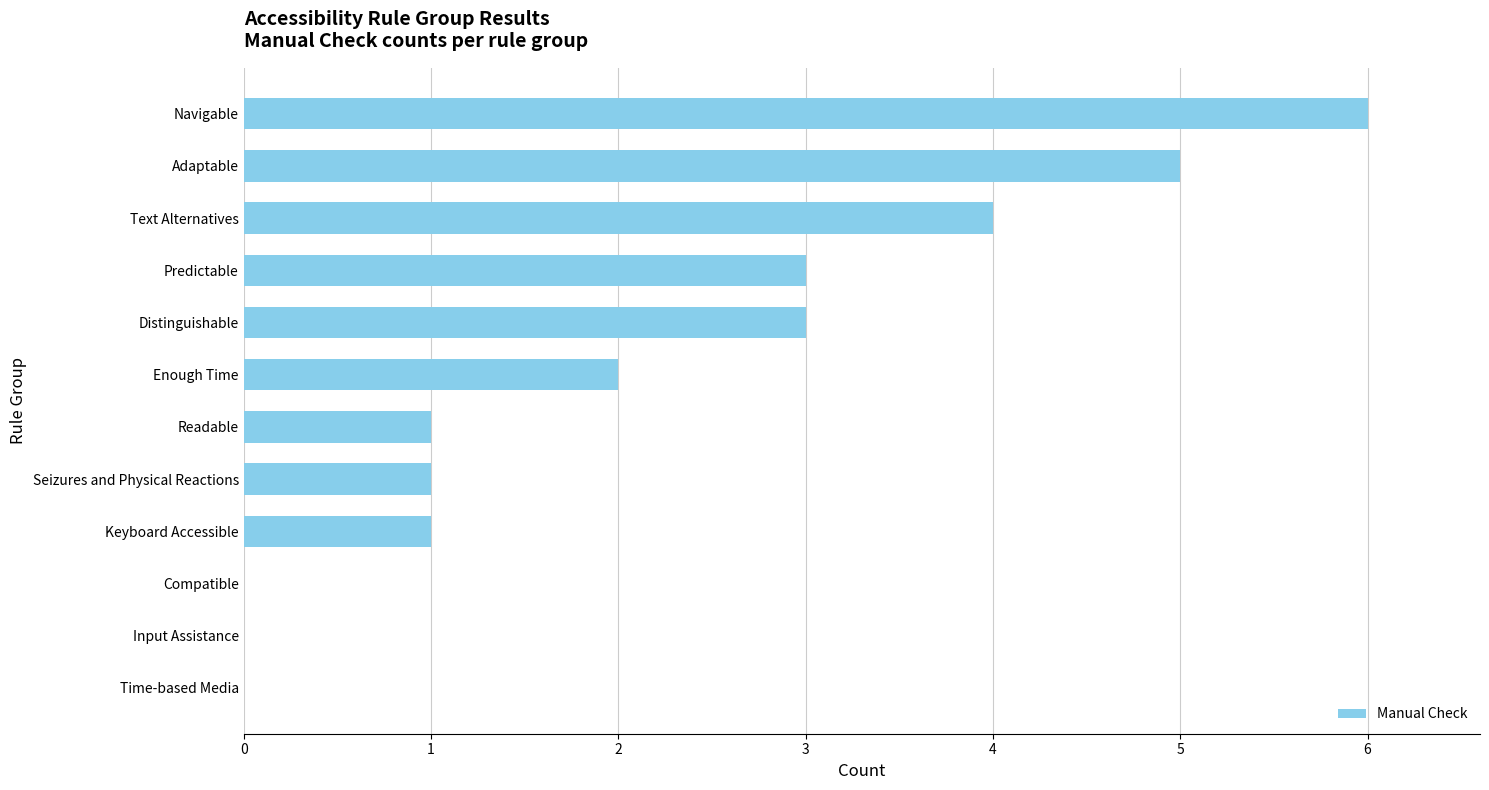

What is the sum of the values at Adaptable and Text Alternatives?

9